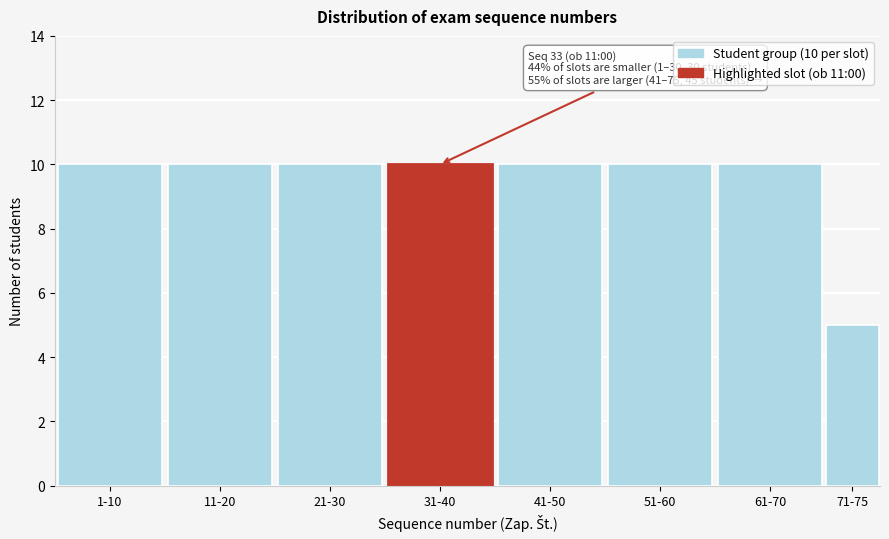

Reading right to left, list all the values displayed in this chart.

5	10	10	10	10	10	10	10